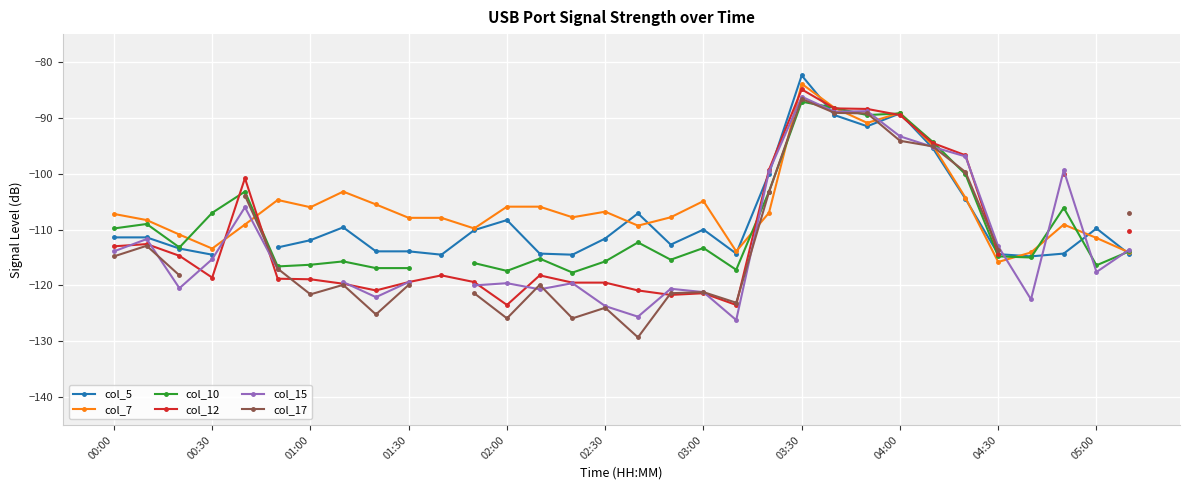

Which category has the highest value in the col_7 series?

03:30